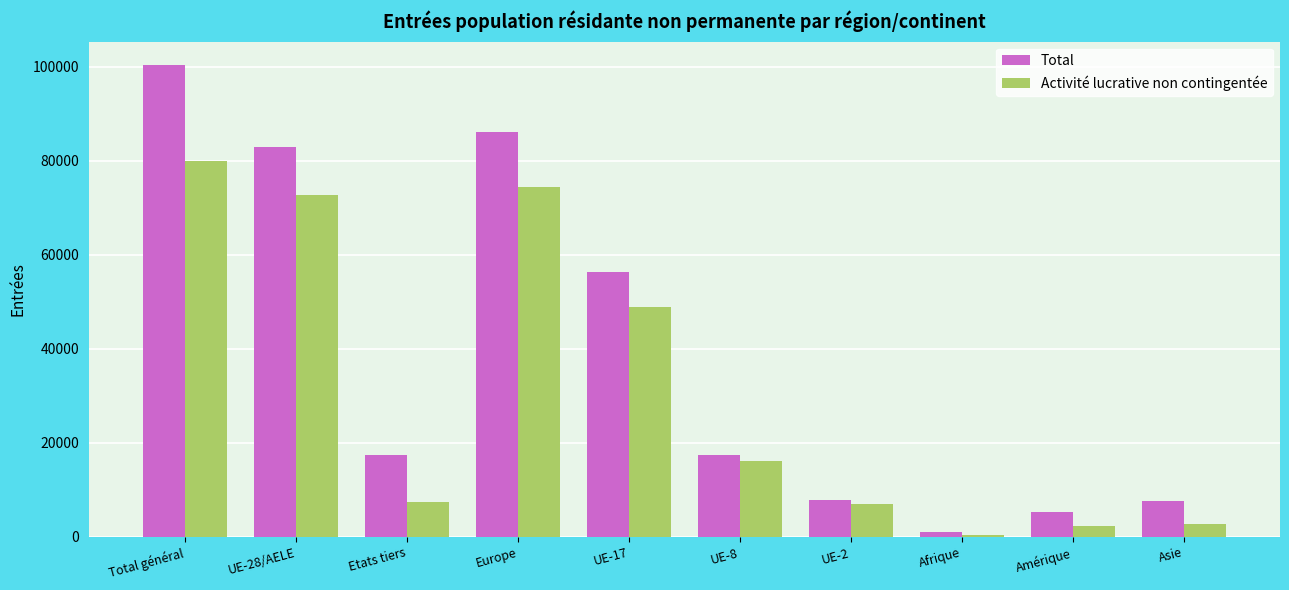

Rank the series at UE-17 from highest to lowest value.

Total, Activité lucrative non contingentée